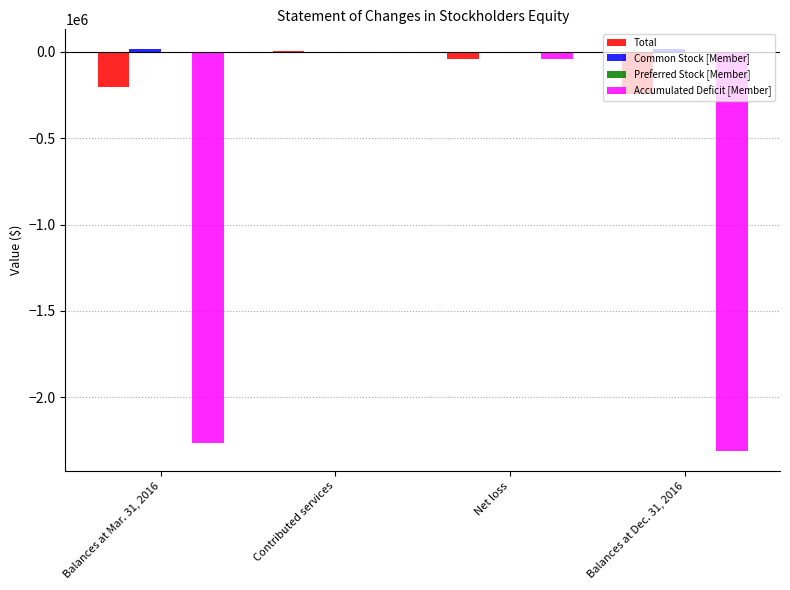

Count the number of categories in the chart.

4